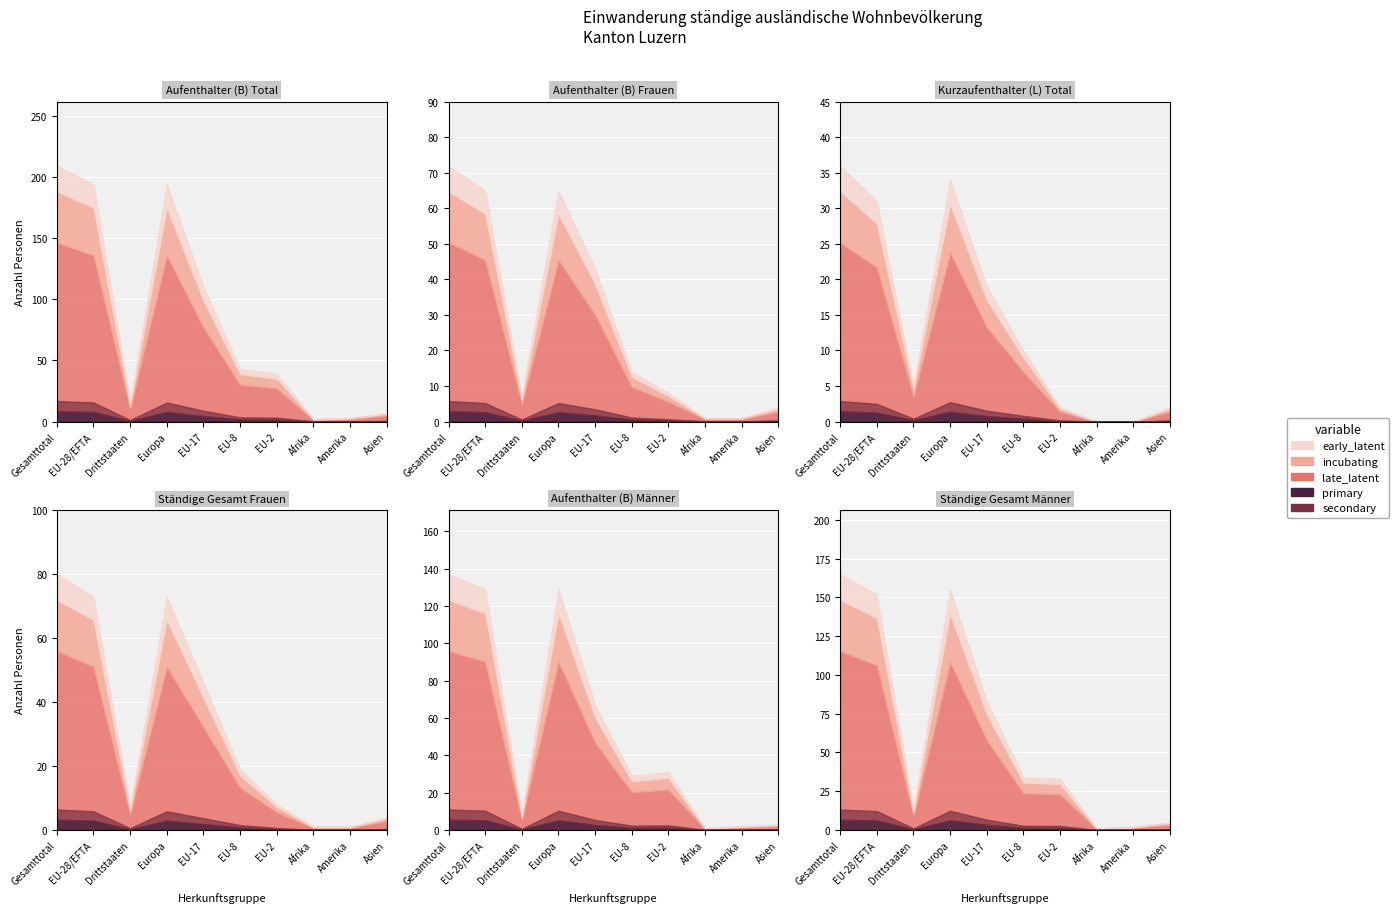

Rank the categories by Ständige Gesamt Männer value from highest to lowest.

Gesamttotal, Europa, EU-28/EFTA, EU-17, EU-8, EU-2, Drittstaaten, Asien, Amerika, Afrika